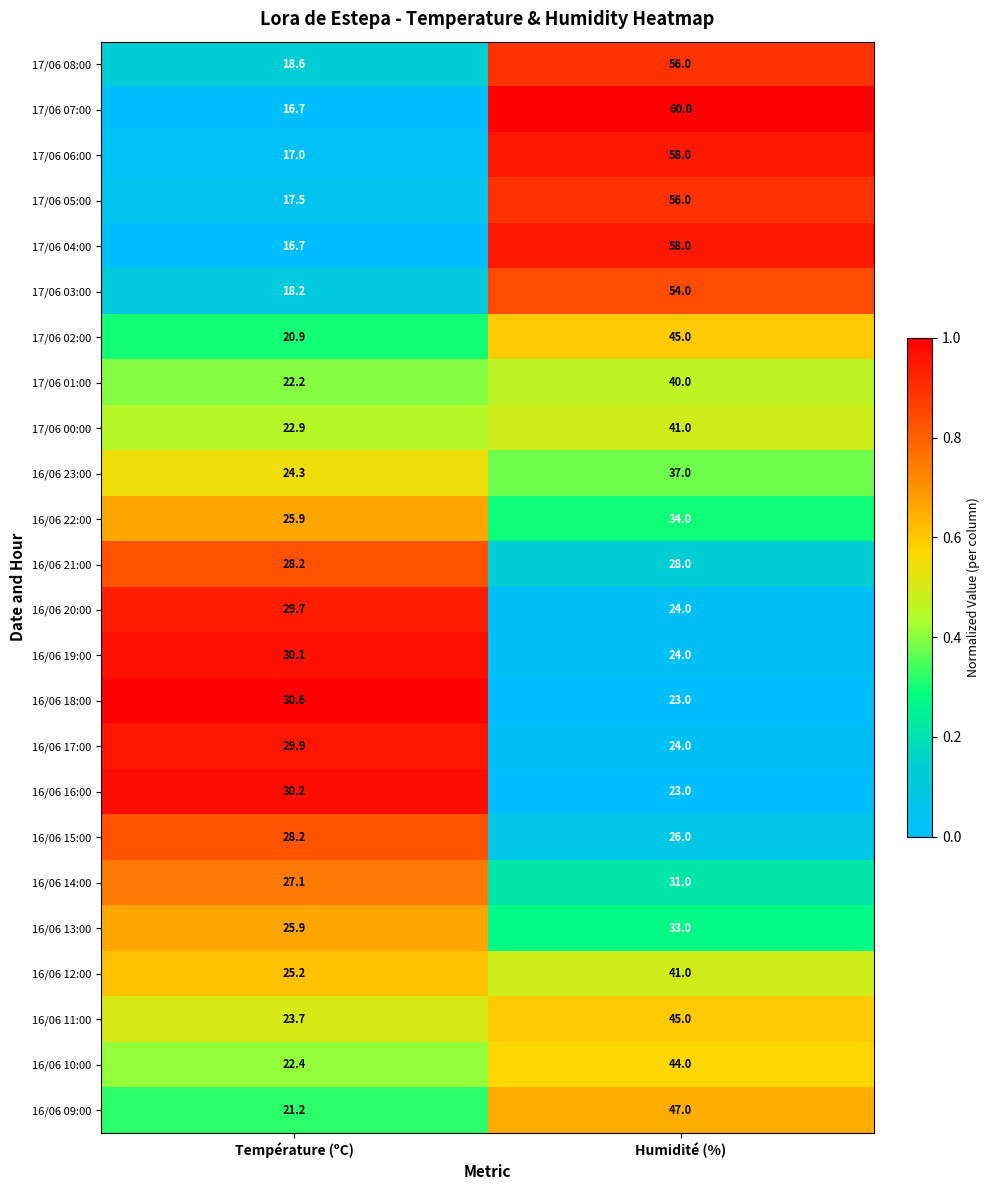

What is the approximate value of 17/06 04:00 at Température (ºC)?

16.7